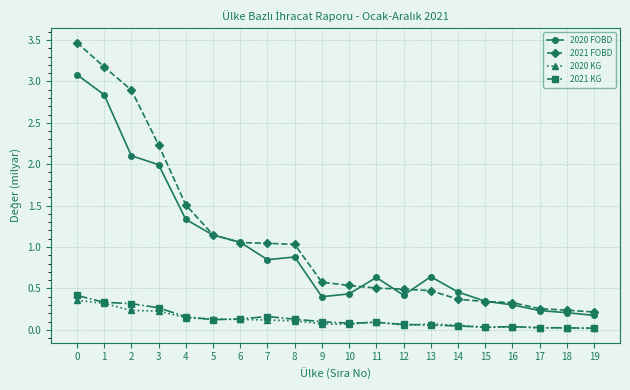

What is the greatest value displayed?

3.5